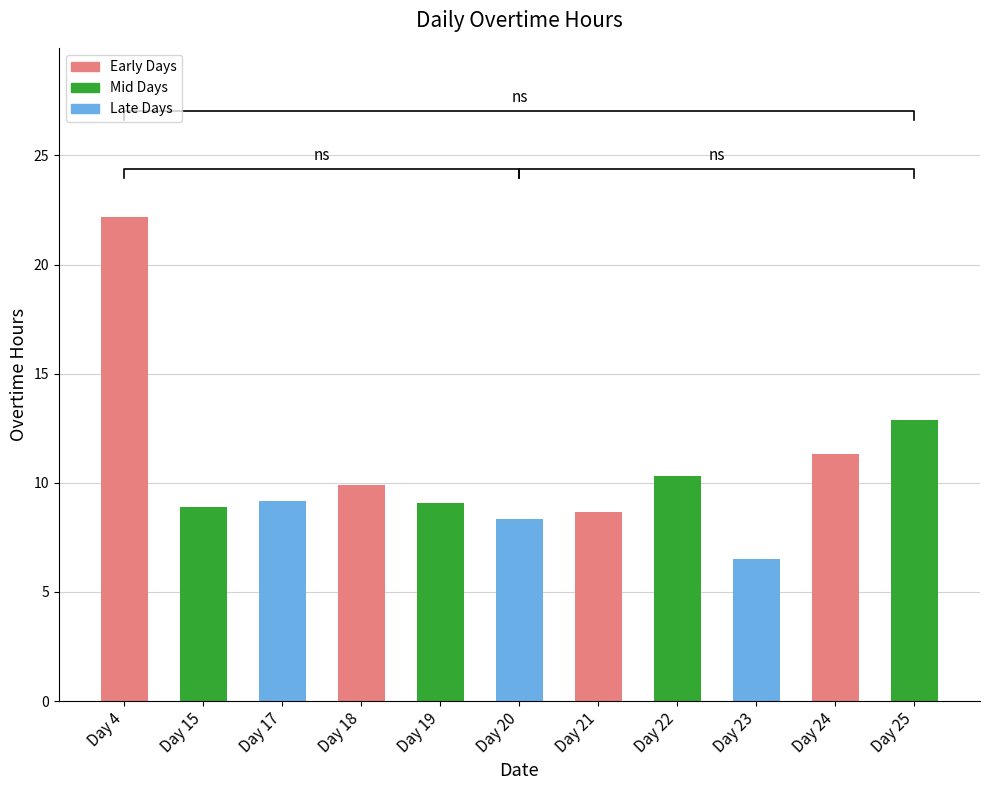

Does the chart contain stacked bars?

No